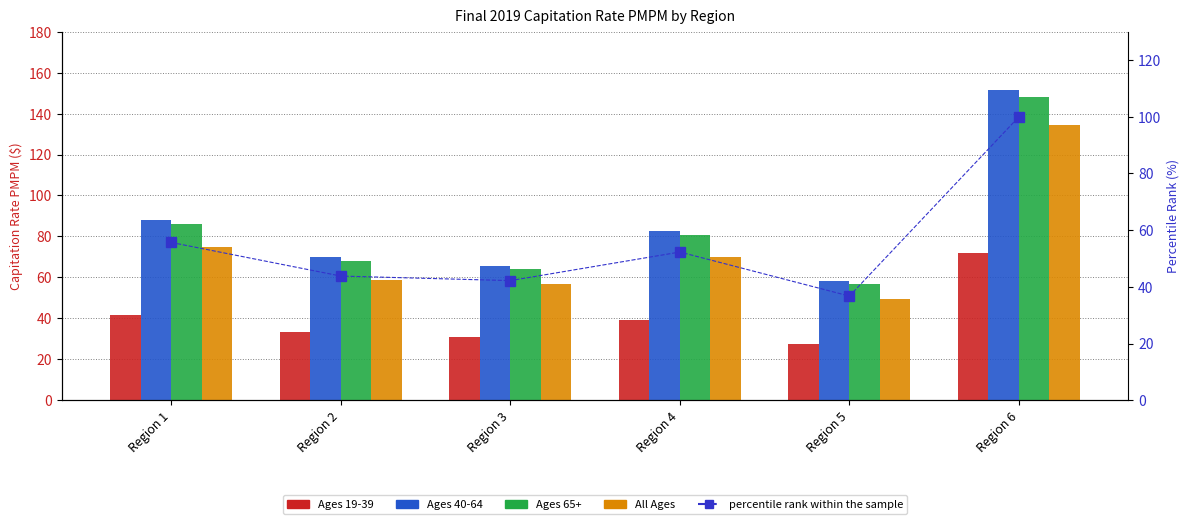

True or false: Ages 19-39 has a value of 126.6 at Region 6.

False